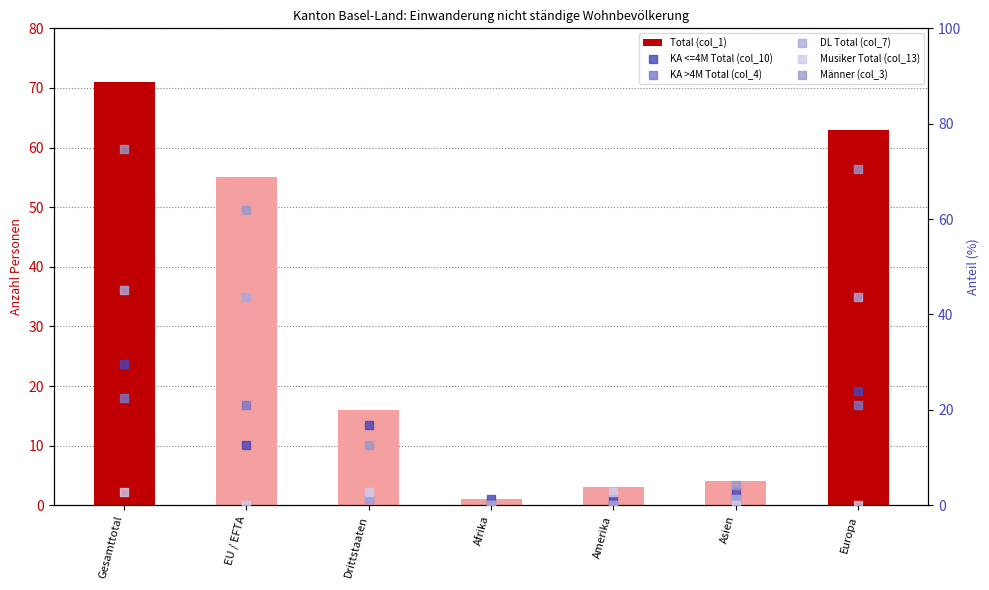

Is the value of Männer (col_3) at Europa greater than the value of DL Total (col_7) at Afrika?

Yes